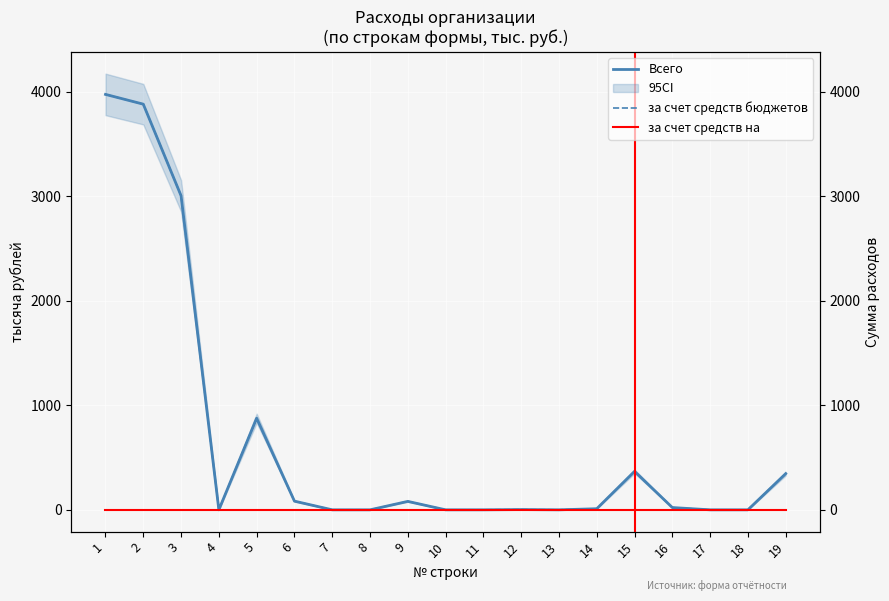

Which series has the widest spread of values?

Всего